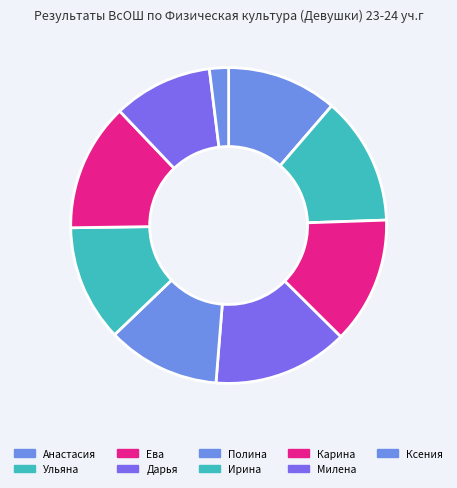

The Ульяна slice represents 3% of the pie. True or false?

False